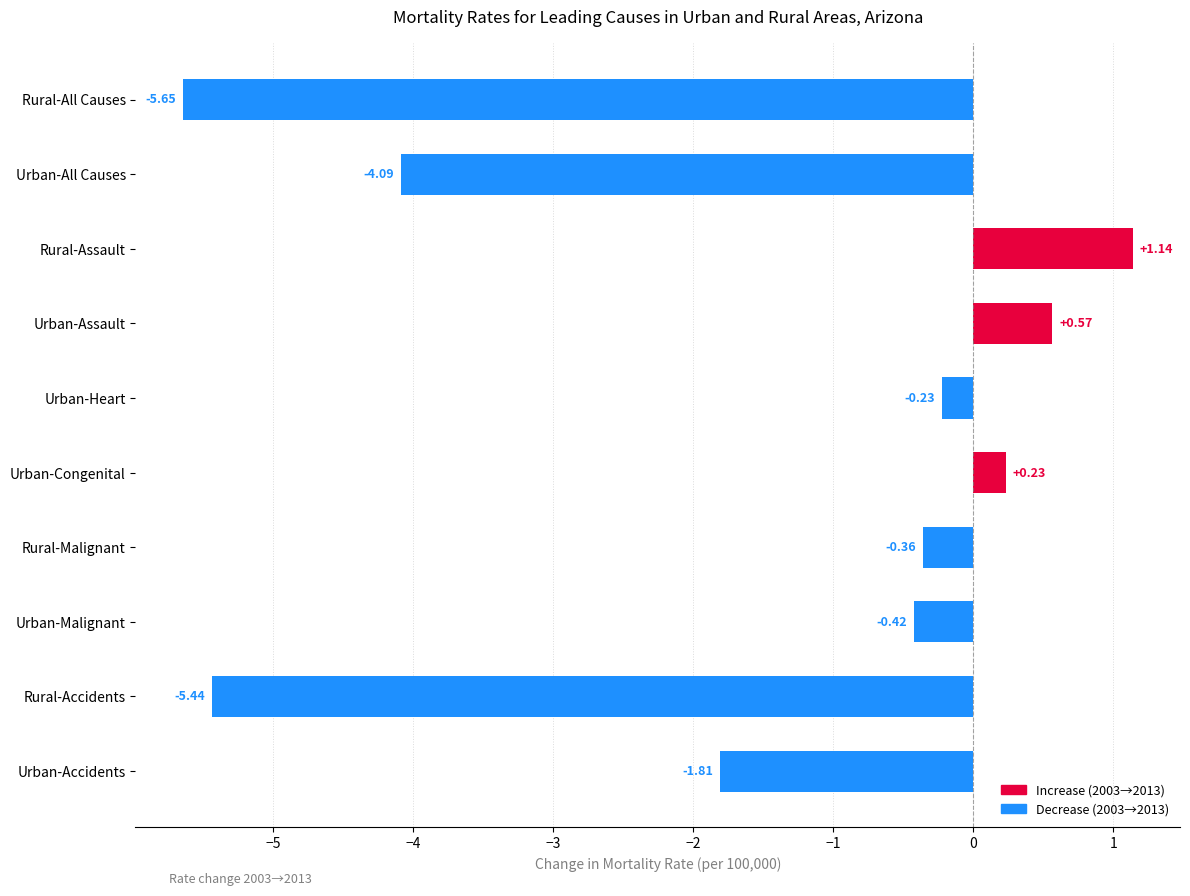

What is the change in value from Rural-Malignant to Rural-Assault?

+1.5